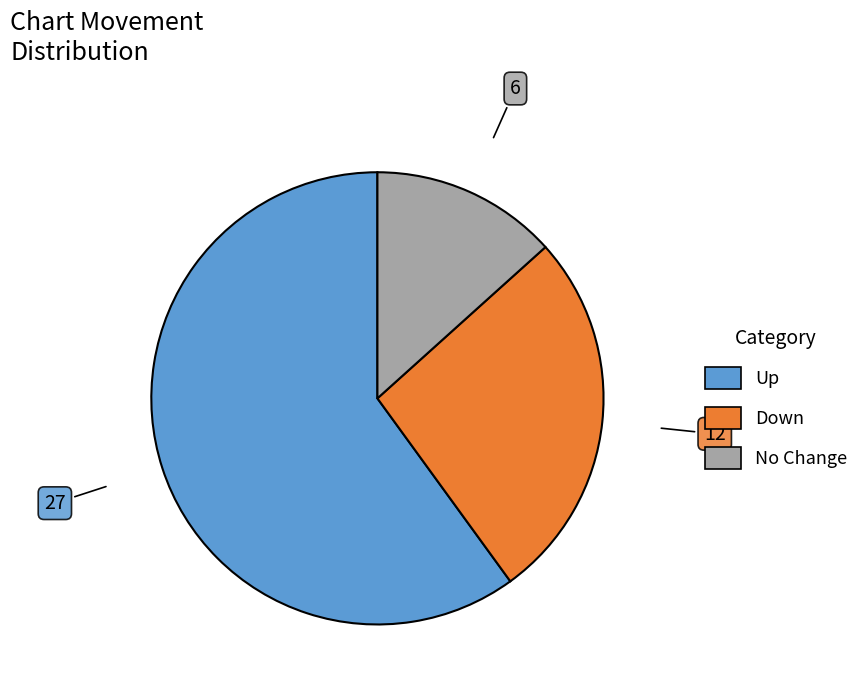

Is there a majority slice in this chart?

Yes